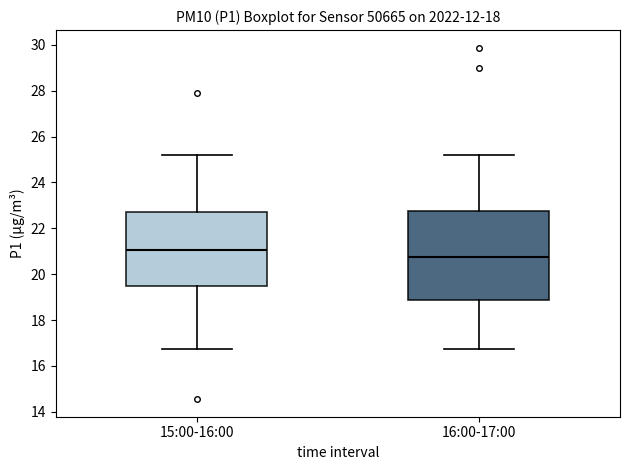

Reading left to right, transcribe this box plot: for each box, give where its median line is, the range the box spans, and where its two whiskers end, as read against the y-axis. The values are not printed on the chart, so give them approximately, as read against the axis.

15:00-16:00: median 21.0, box 19.4 to 22.8, whiskers 16.8 to 25.2
16:00-17:00: median 20.8, box 18.8 to 22.8, whiskers 16.8 to 25.2